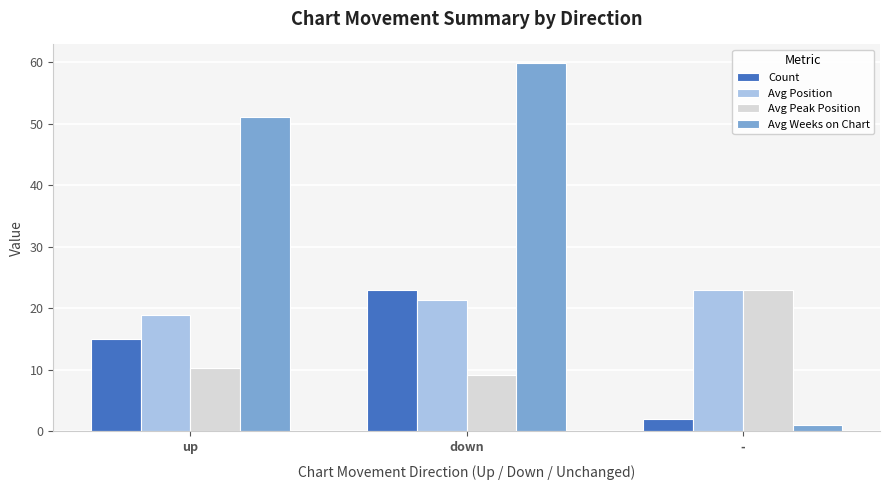

Reading right to left, extract all data points from this chart.

Count: 2.0	23.0	15.0
Avg Position: 23.0	21.3	18.9
Avg Peak Position: 23.0	9.2	10.3
Avg Weeks on Chart: 1.0	59.9	51.1